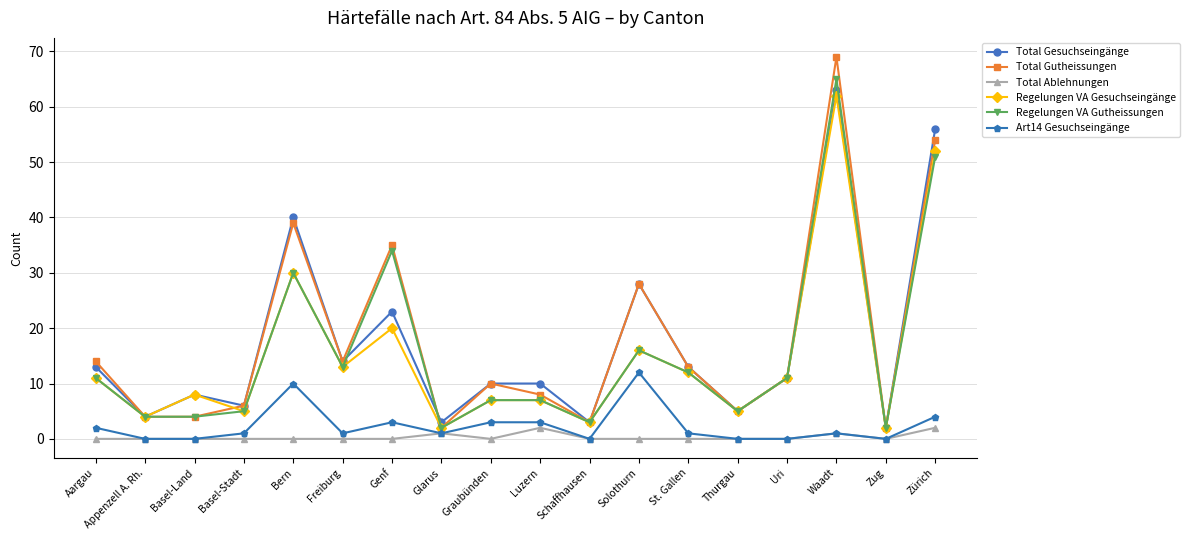

Does the chart have visible grid lines?

Yes